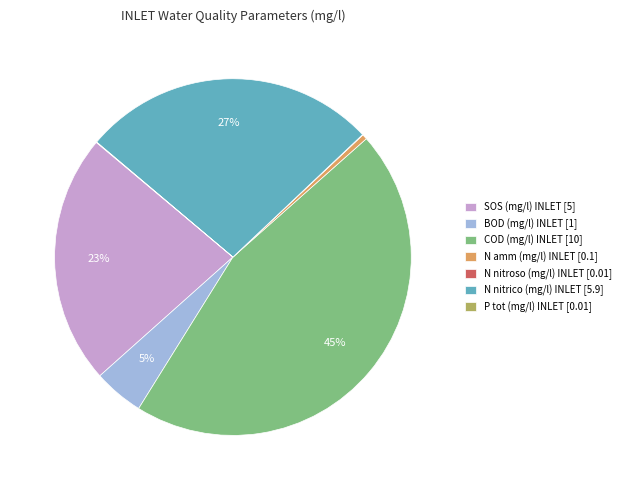

Is there any slice that represents more than half of the pie?

No